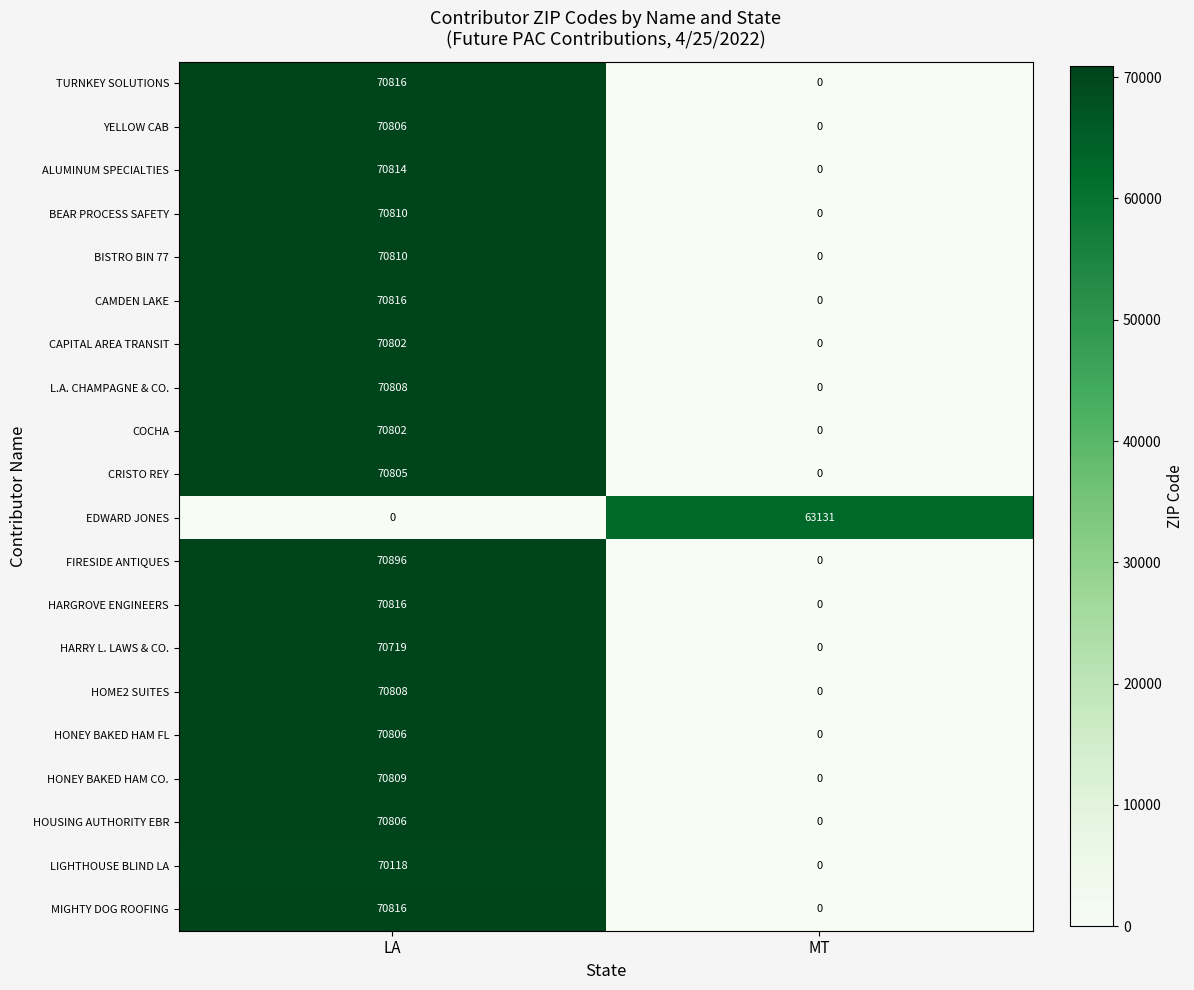

At which category is the sum across all series the highest?

LA